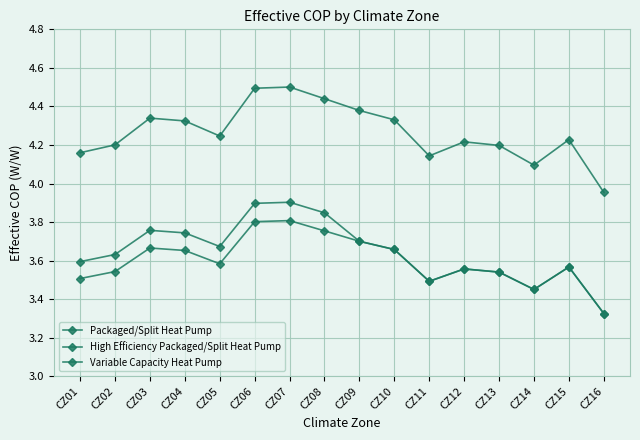

Which series changed the most between CZ13 and CZ14?

High Efficiency Packaged/Split Heat Pump